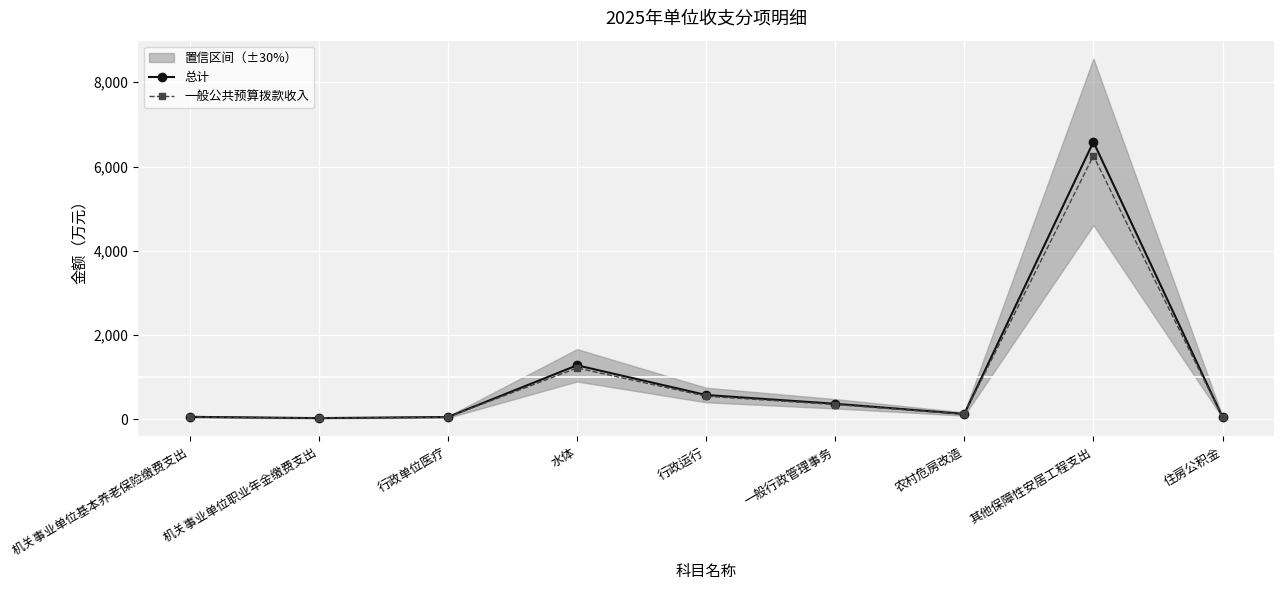

At which label does 总计 reach its peak?

其他保障性安居工程支出